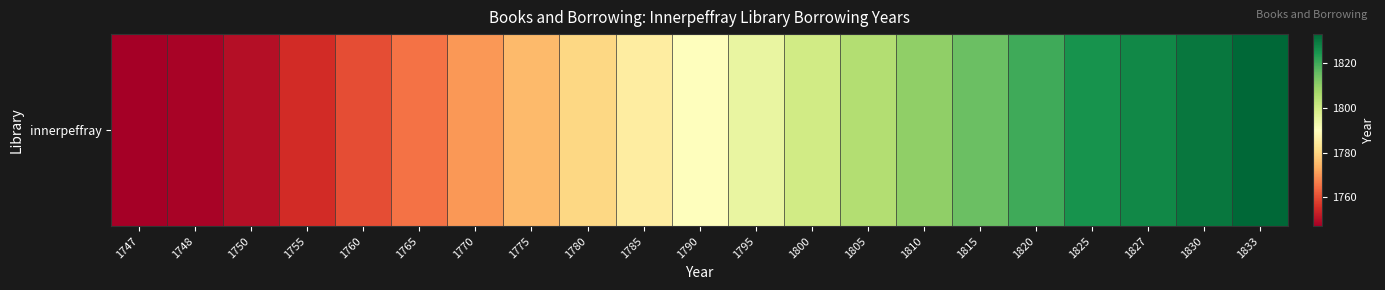

True or false: the data shows 1833 at 1833.

True